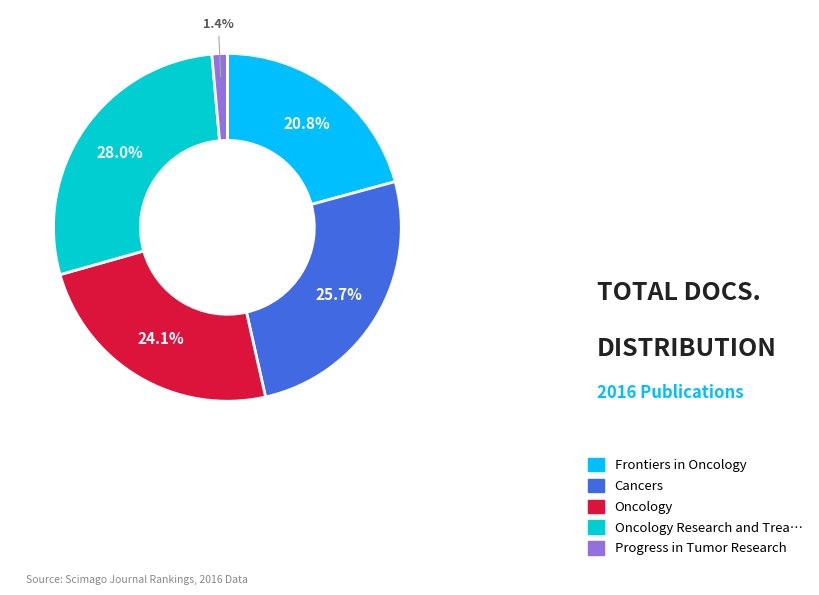

Is there any slice that represents more than half of the pie?

No